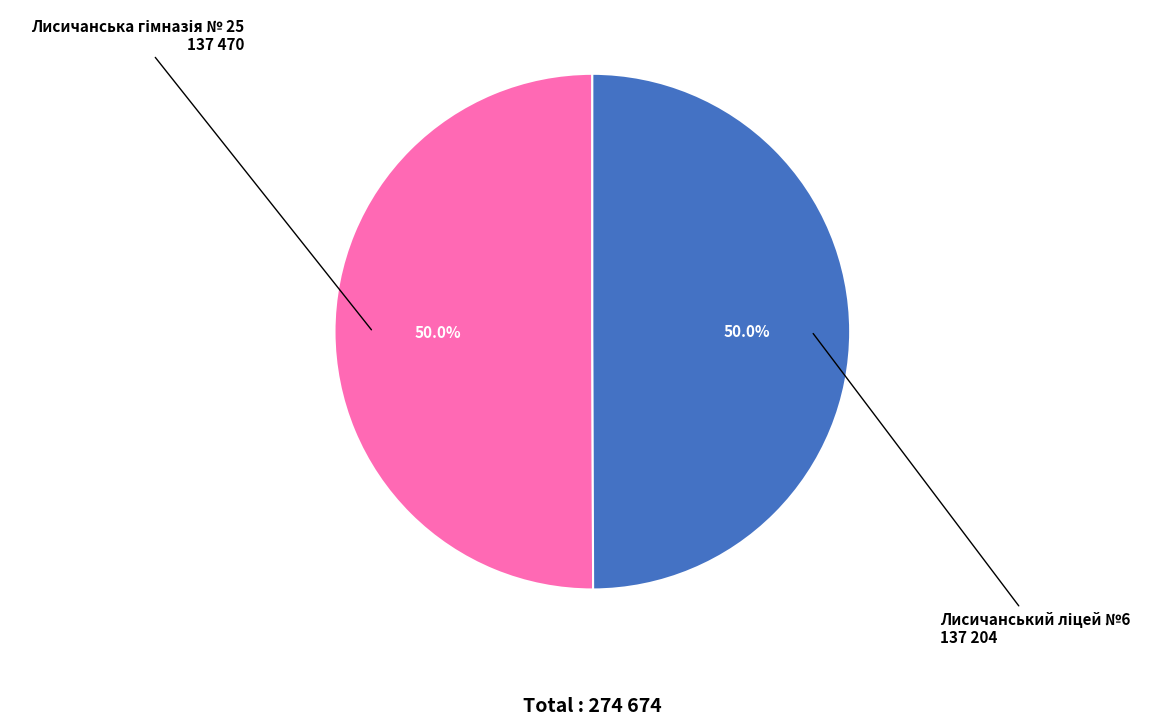

How many slices are in this pie chart?

2